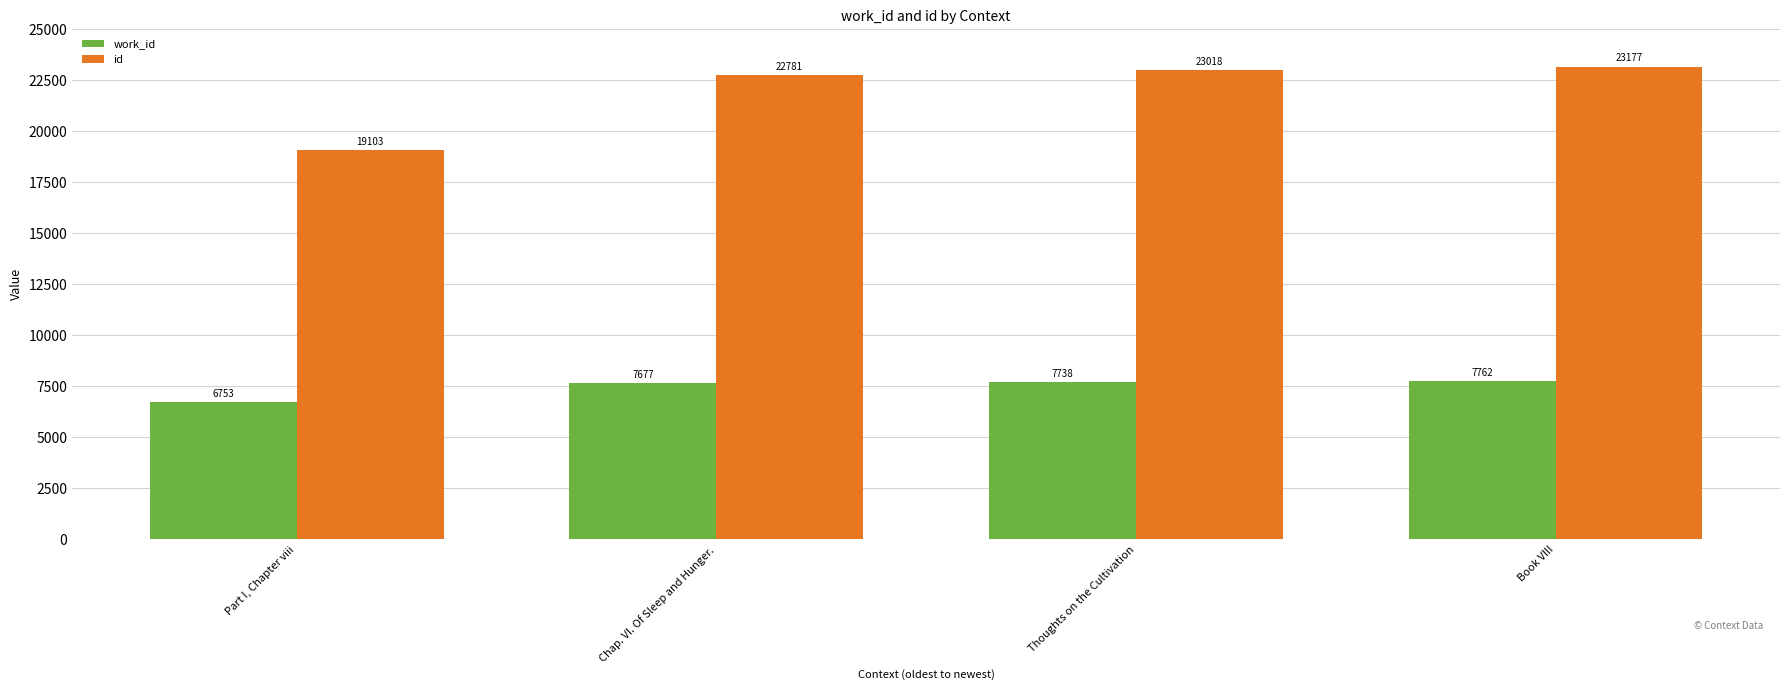

Rank the series by their maximum value, from highest to lowest.

id, work_id